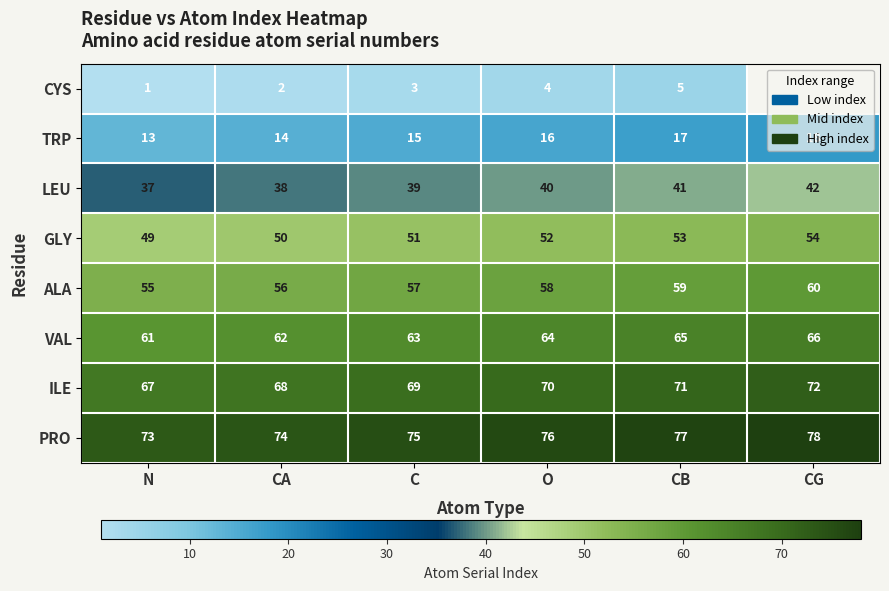

At O, list the series in order from largest to smallest.

PRO, ILE, VAL, ALA, GLY, LEU, TRP, CYS